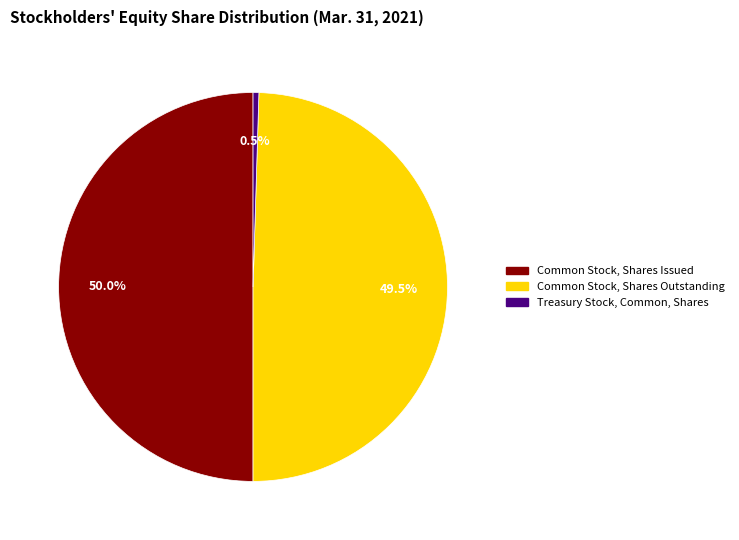

Combined, what portion of the pie is Common Stock, Shares Outstanding and Common Stock, Shares Issued?

99.5%